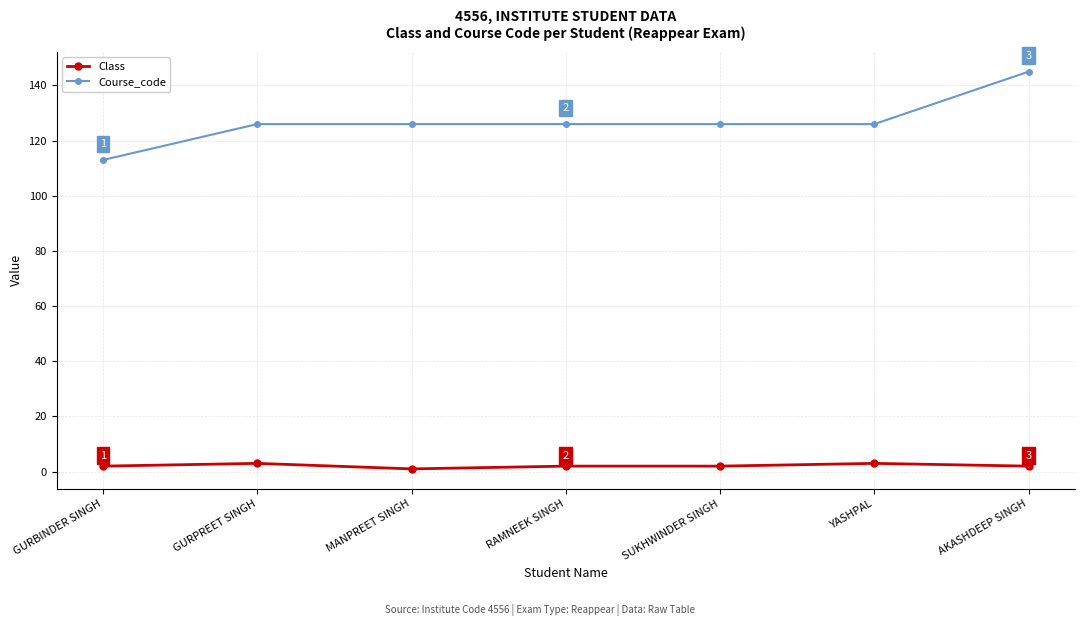

Rank the series by their maximum value, from highest to lowest.

Course_code, Class